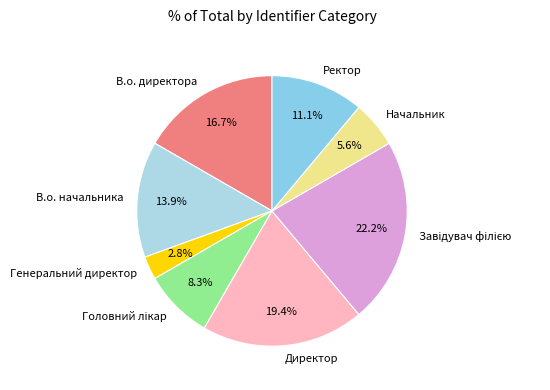

Does Ректор represent more than half of the total?

No